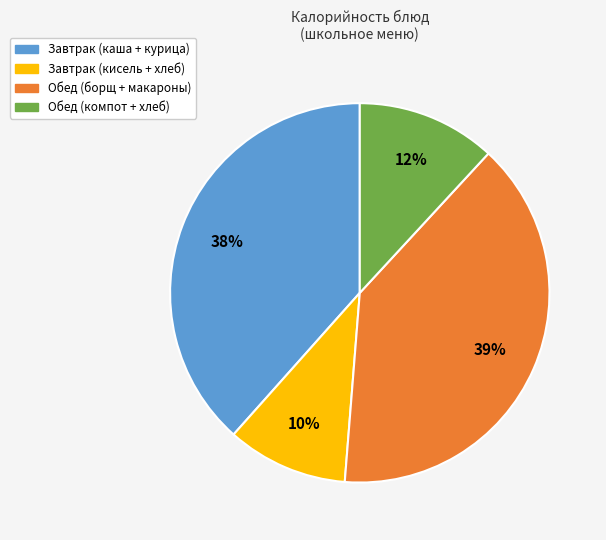

Between Завтрак (кисель + хлеб) and Обед (компот + хлеб), which is larger?

Обед (компот + хлеб)